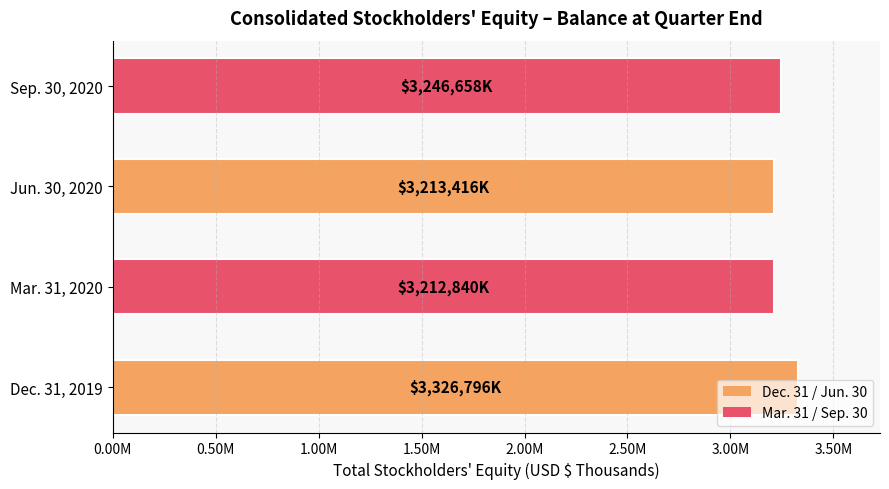

Does the chart contain any negative values?

No